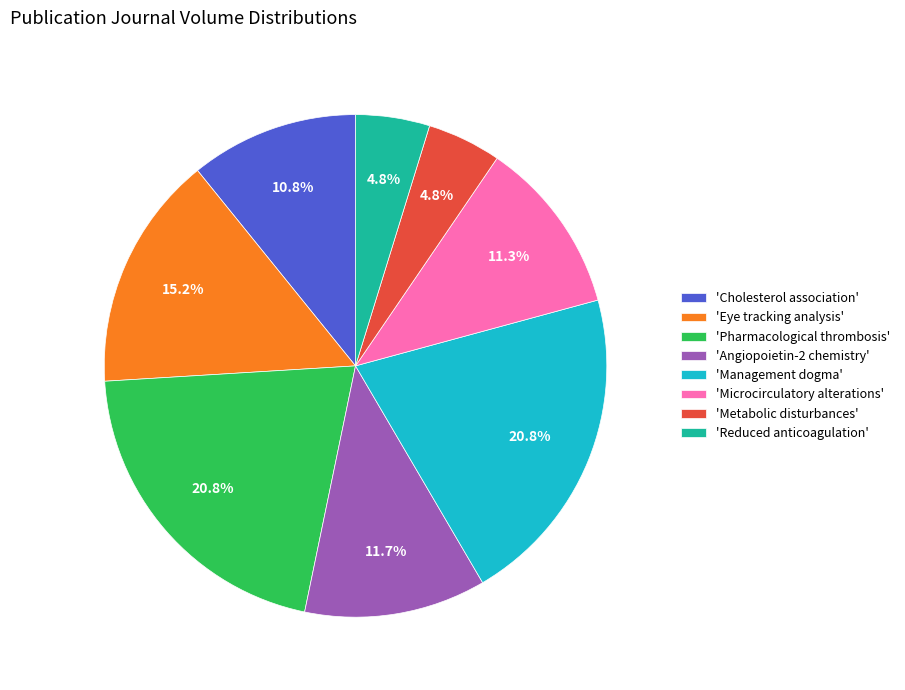

Is there any slice that represents more than half of the pie?

No